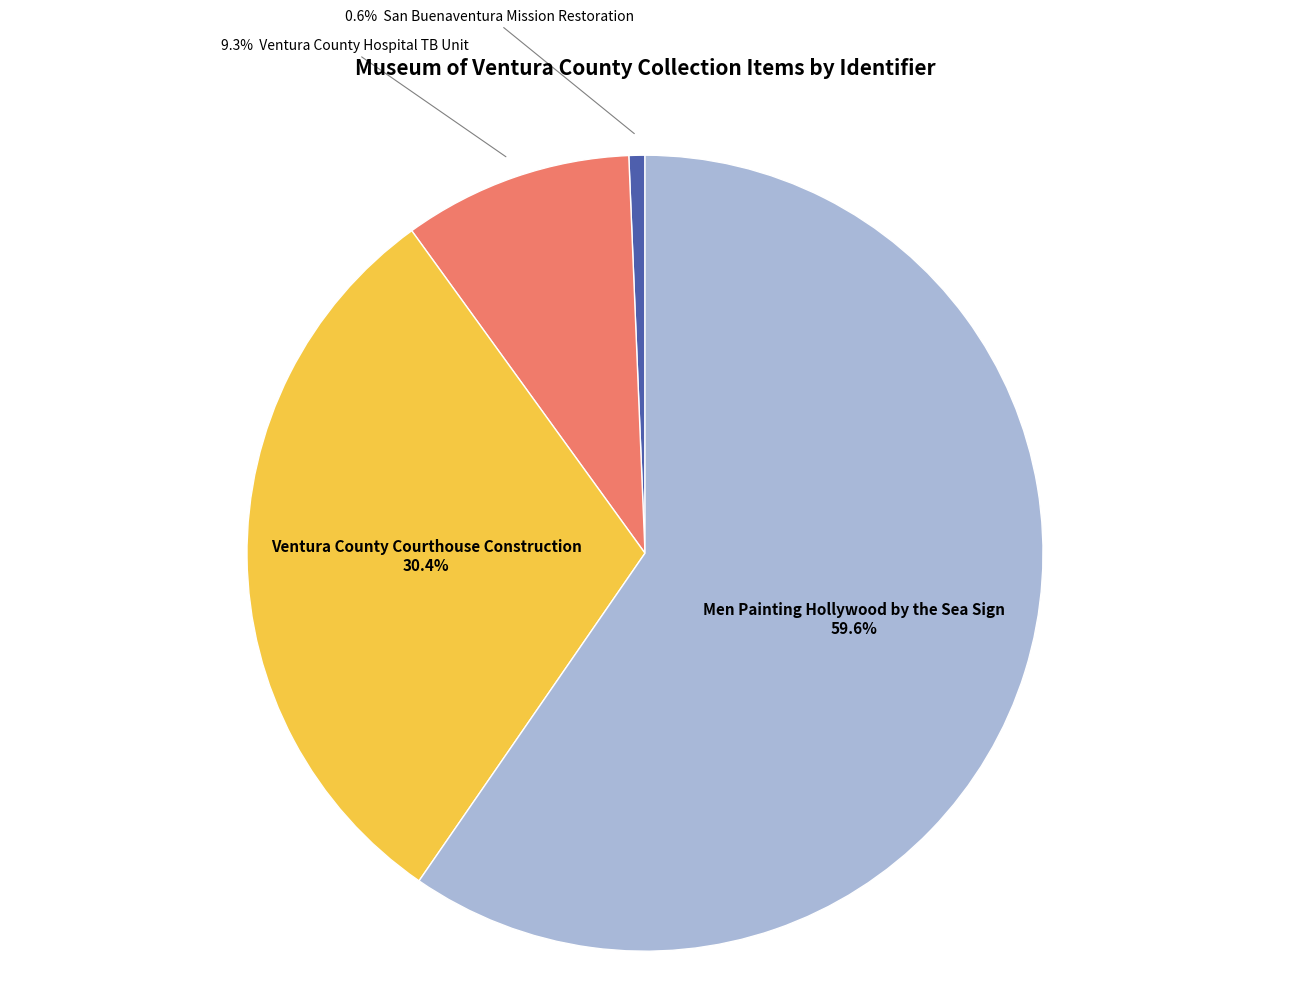

How many slices are in this pie chart?

4